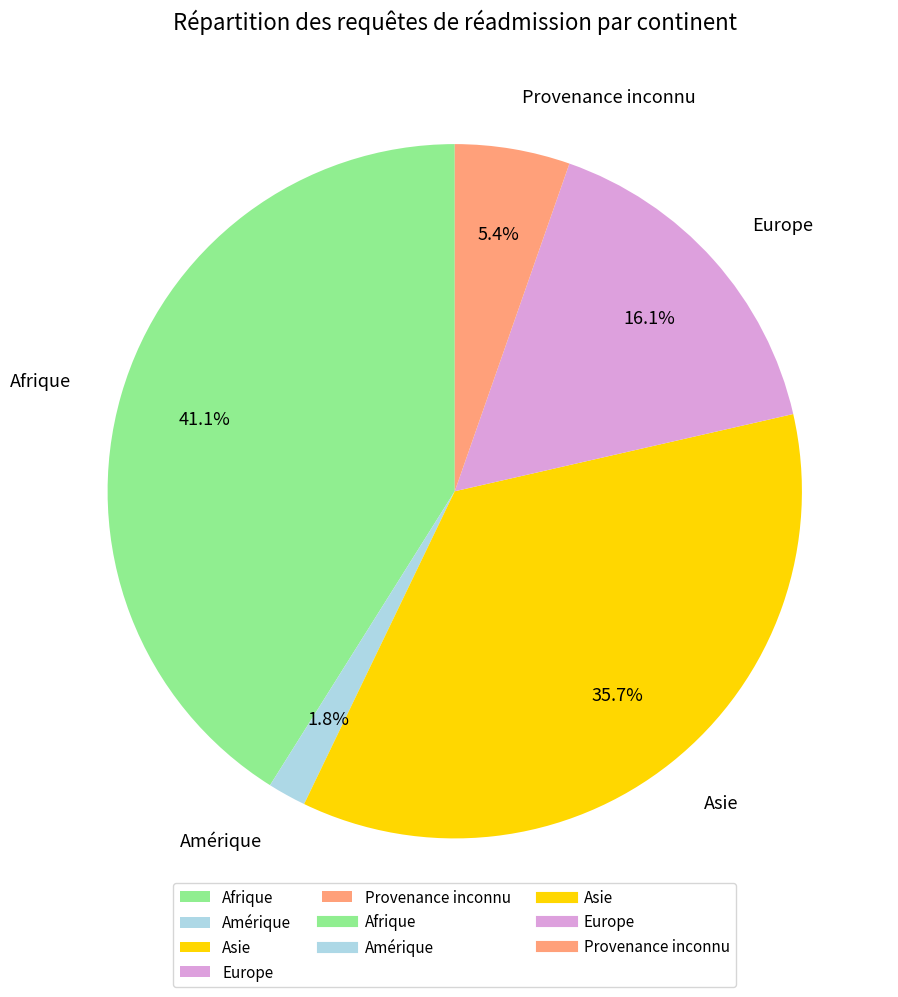

What portion of the pie excludes Provenance inconnu?

94.6%